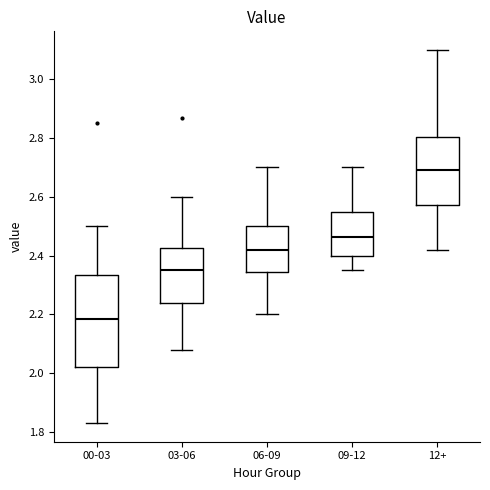

Which box has the lowest median line?

00-03